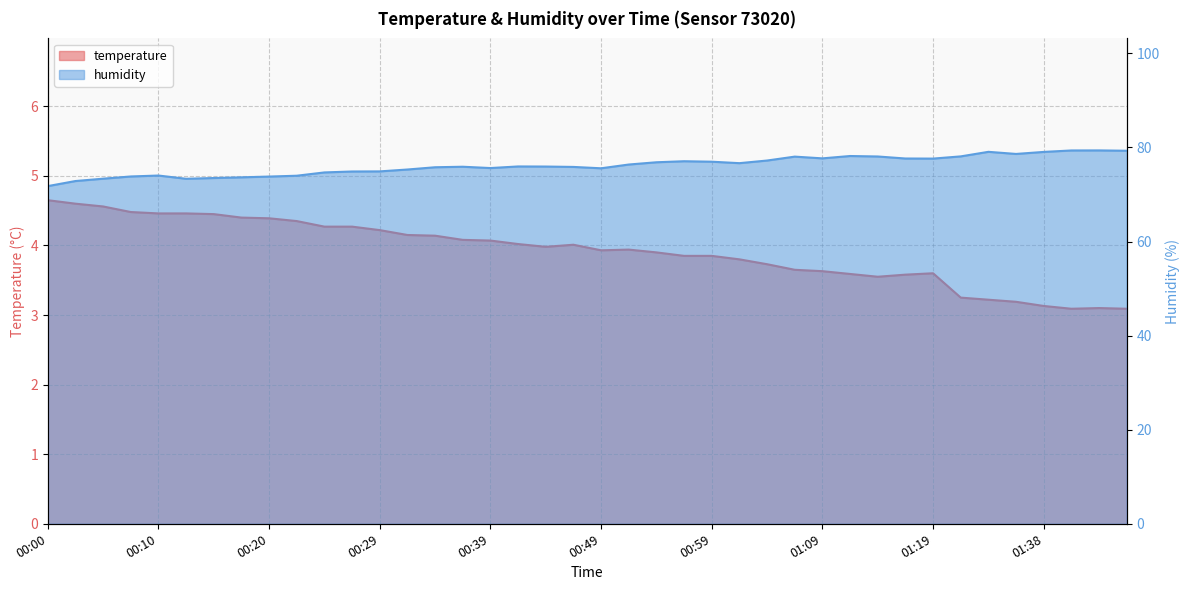

At which label is humidity closest to 75?

00:29